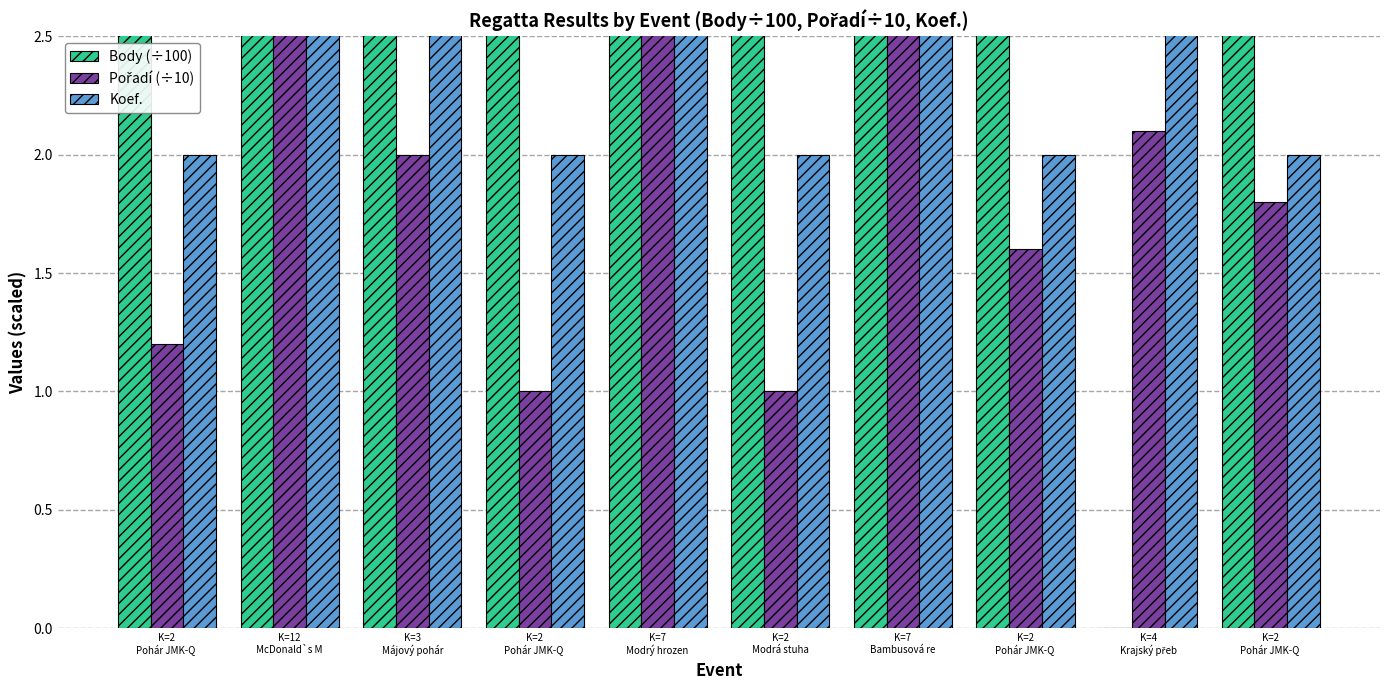

What is the sum of all Pořadí (÷10) values?

36.9